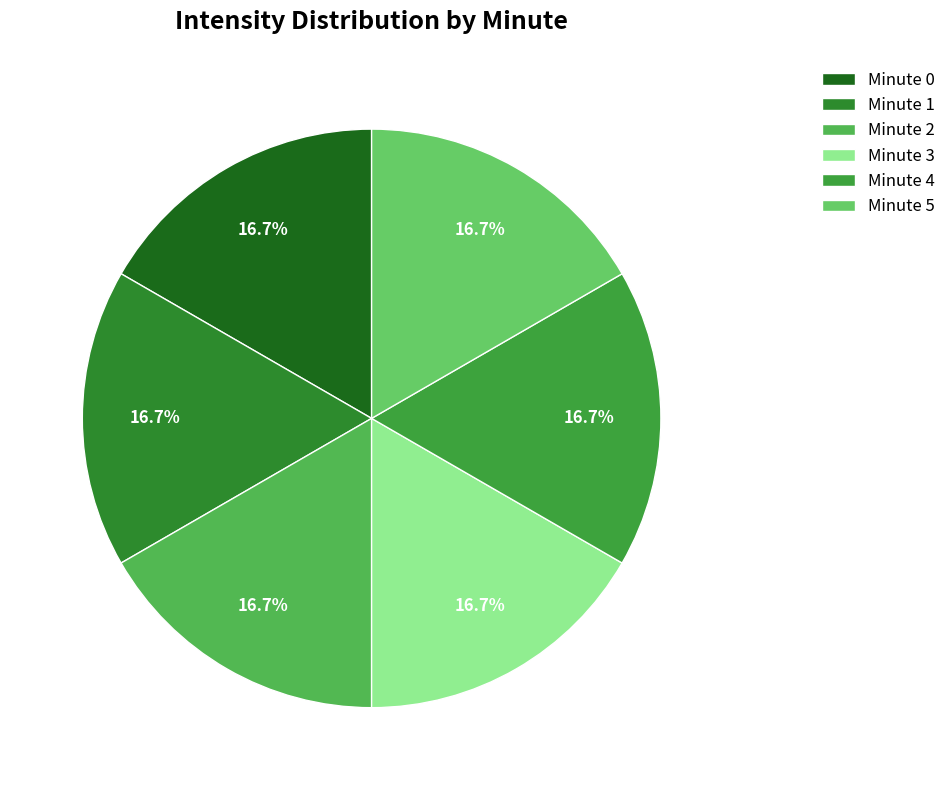

To the nearest percent, what is the difference between the largest and smallest slice percentages?

0%